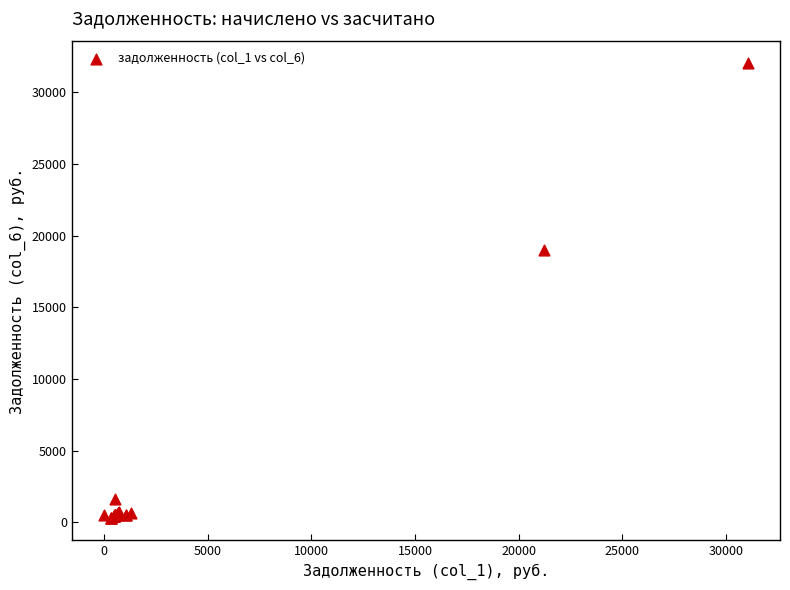

What Y value in the scatter plot is closest to 16181?

19024.7